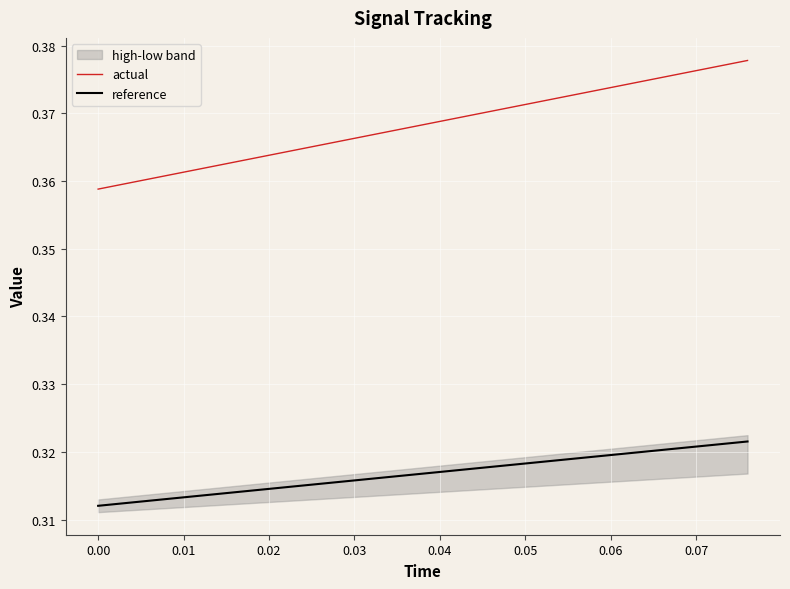

The reference series shows 0.1 at 0.02. True or false?

False